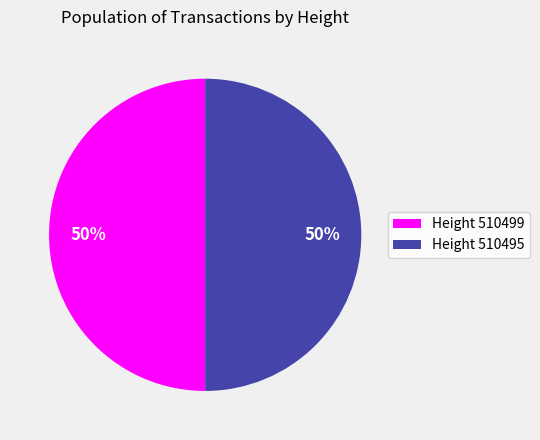

Is it true that Height 510499 is 50% of the pie?

True